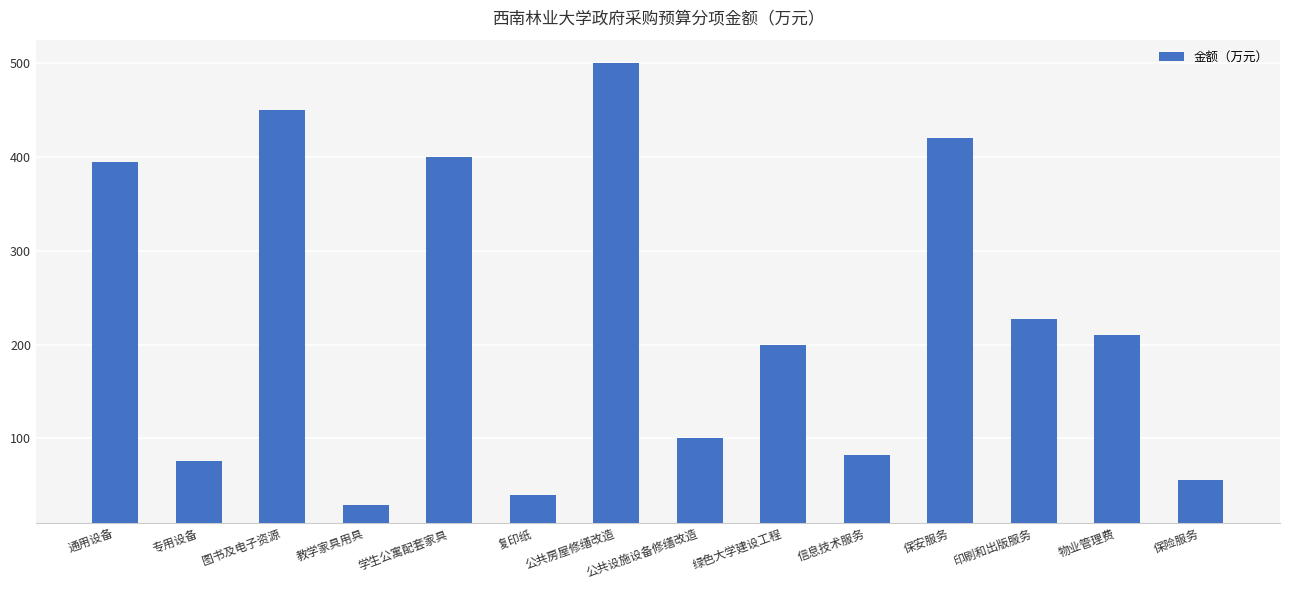

How many values are below 210?

7